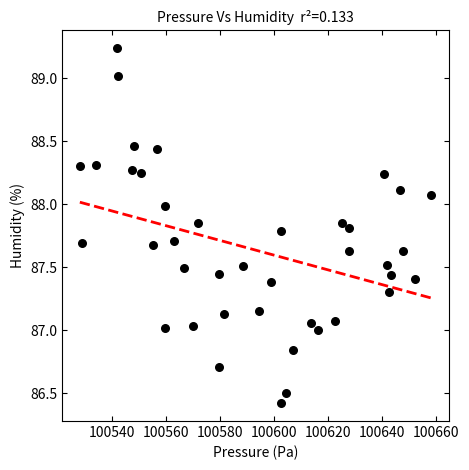

What is the range of Y values (max minus min)?

2.8